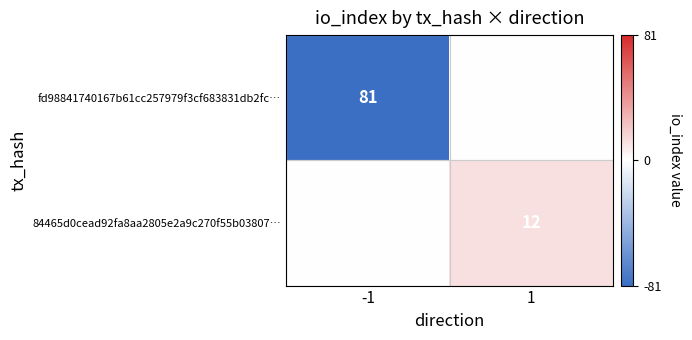

The value of fd98841740167b61cc257979f3cf683831db2fc… at -1 is 81. True or false?

True